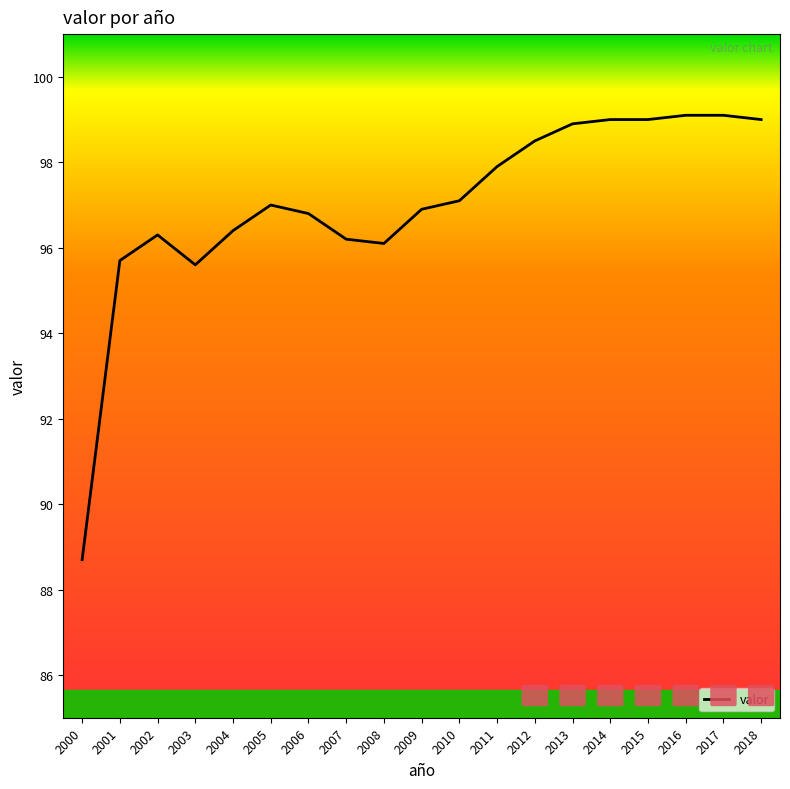

Which has a higher value, 2012 or 2005?

2012